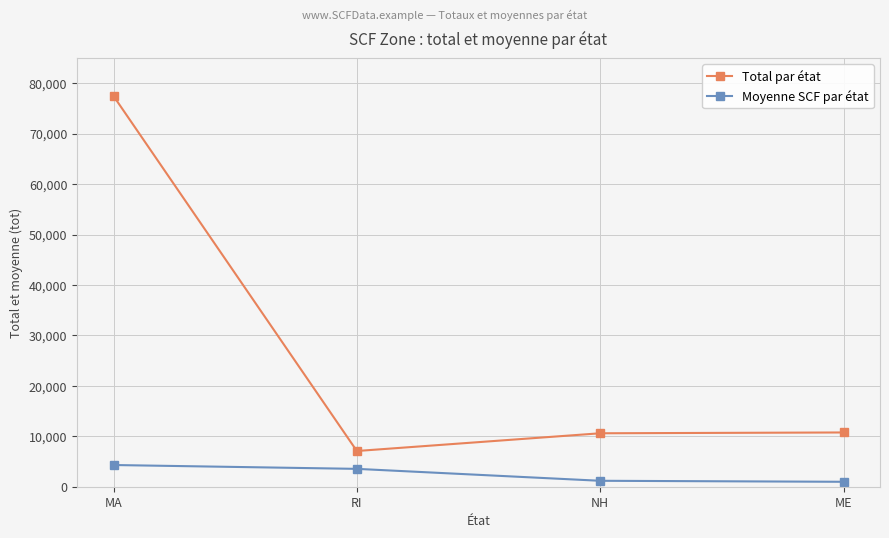

What is the sum of all Total par état values?

105882